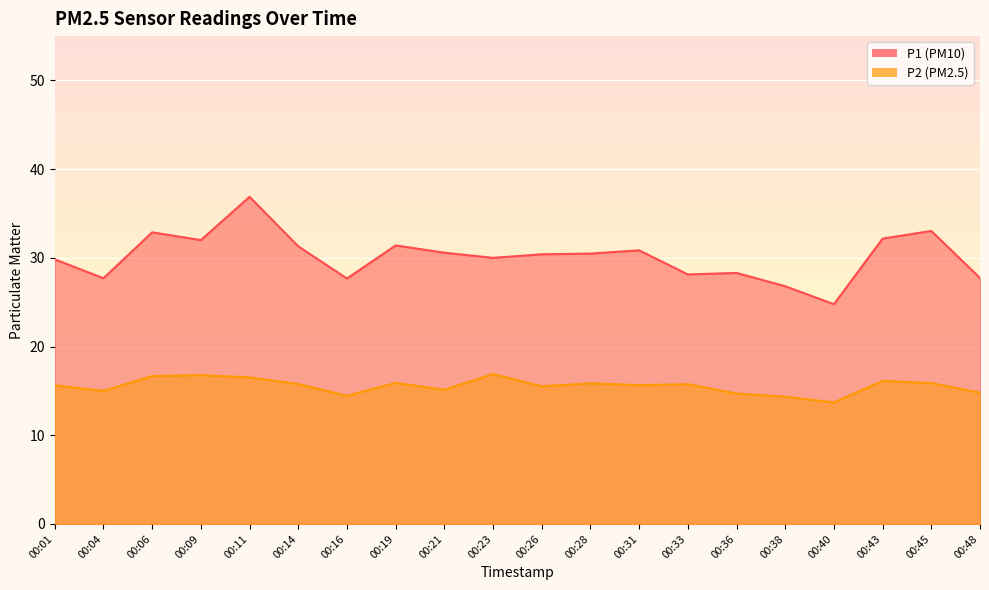

Read the P2 value at 00:04.

15.0